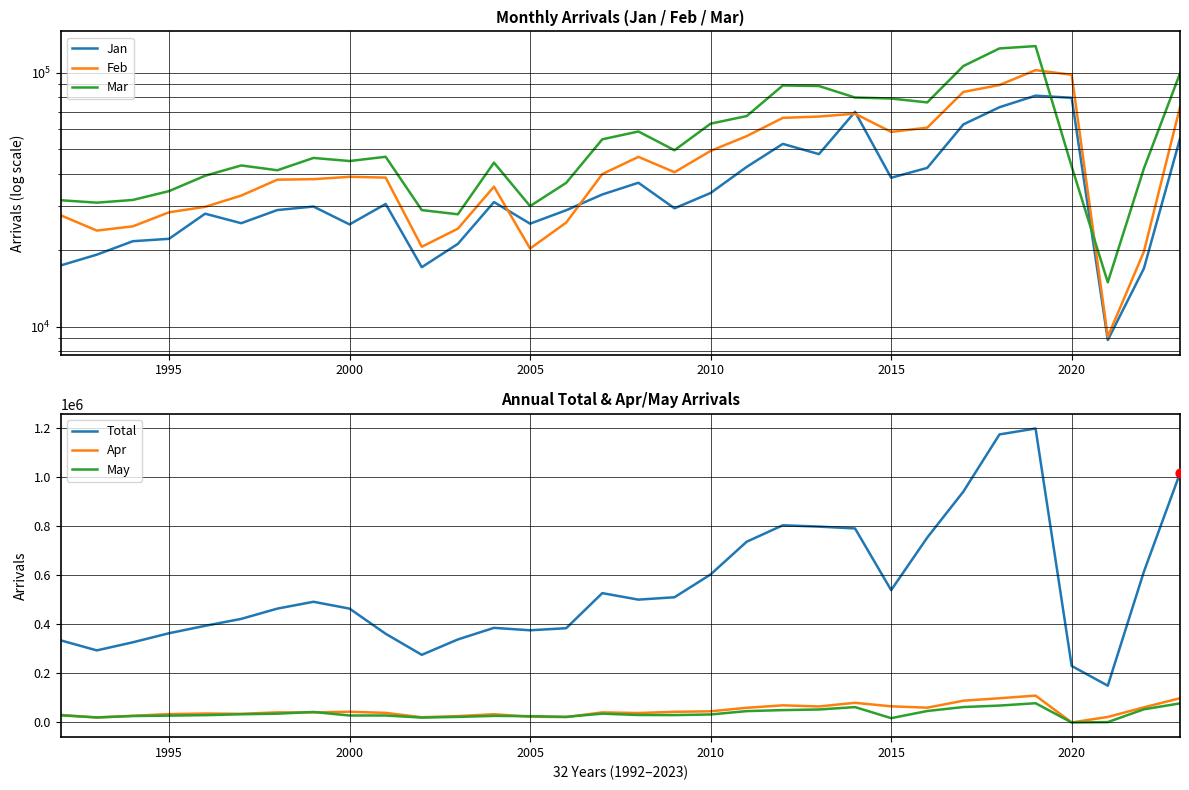

True or false: Total and May cross at least once.

False